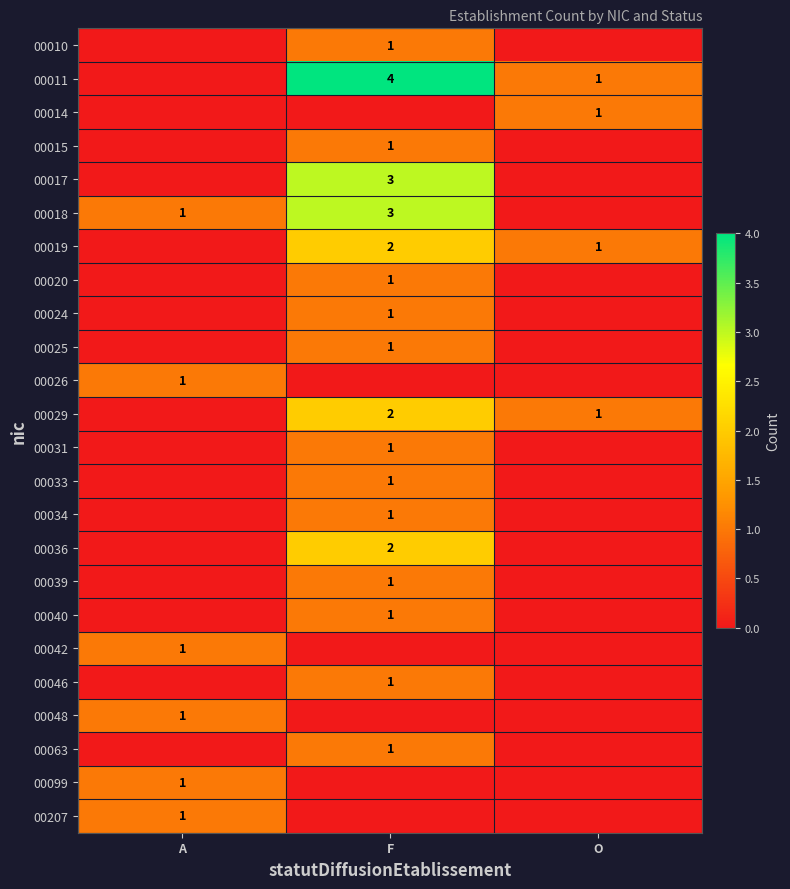

Is it true that 00019 equals 1 at O?

True